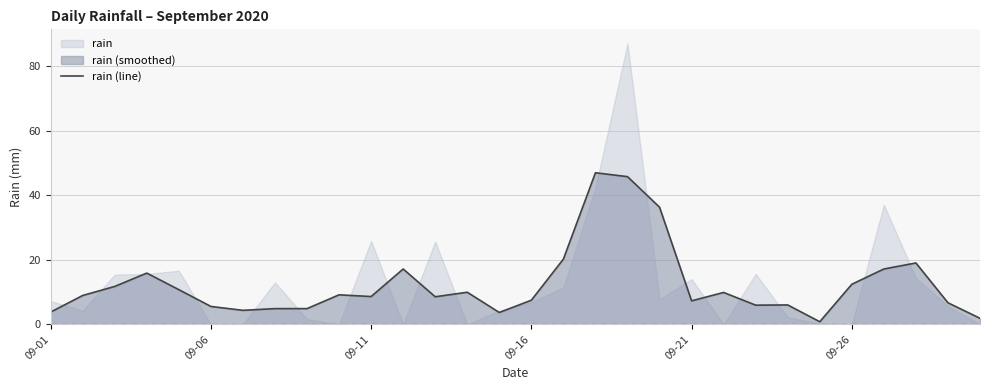

What is the maximum value for rain (line)?

46.9